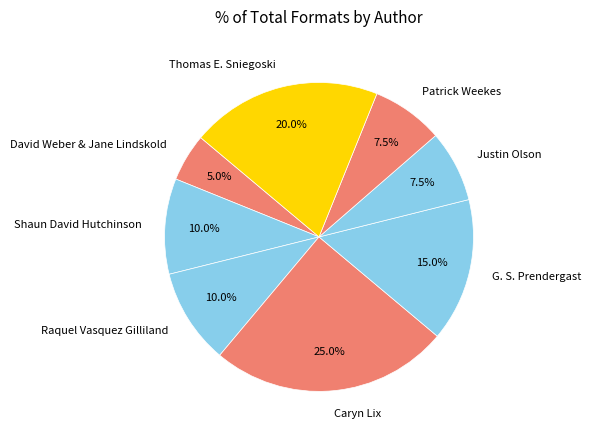

Is there any slice that represents more than half of the pie?

No